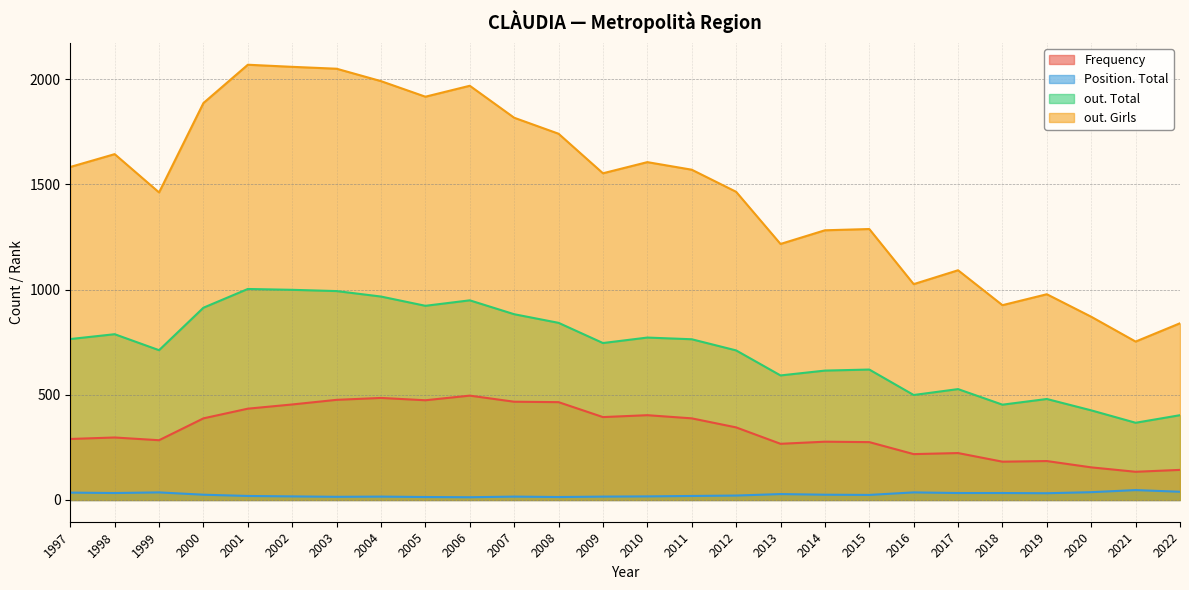

What is the total value across all series at 1999?

2494